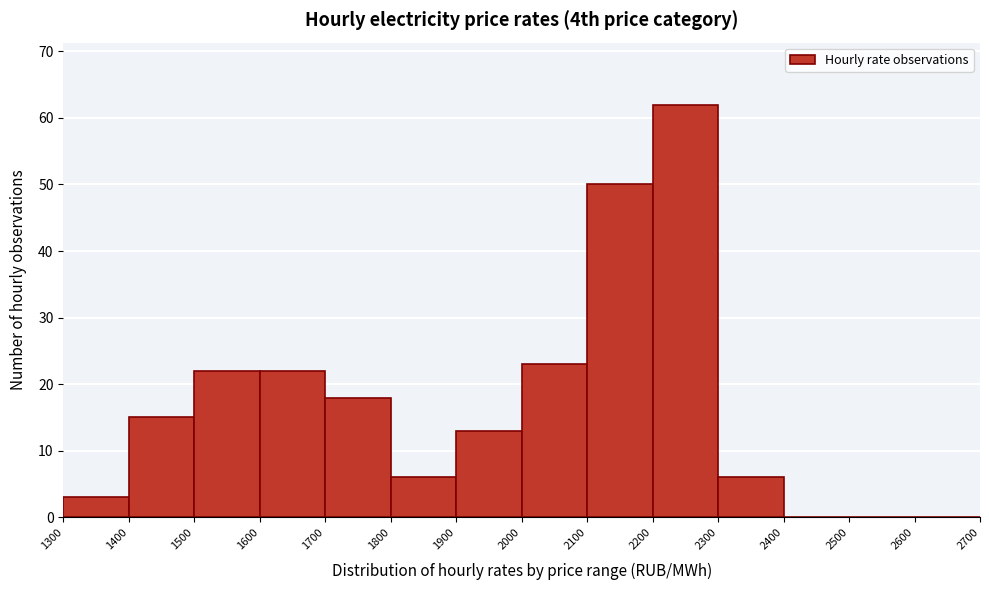

Reading left to right, list every bar in this chart as the range it spans on the x-axis followed by its height. The values are not printed on the chart, so give them approximately, as read against the axis.

1300 to 1400: 3
1400 to 1500: 15
1500 to 1600: 22
1600 to 1700: 22
1700 to 1800: 18
1800 to 1900: 6
1900 to 2000: 13
2000 to 2100: 23
2100 to 2200: 50
2200 to 2300: 62
2300 to 2400: 6
2400 to 2500: 0
2500 to 2600: 0
2600 to 2700: 0